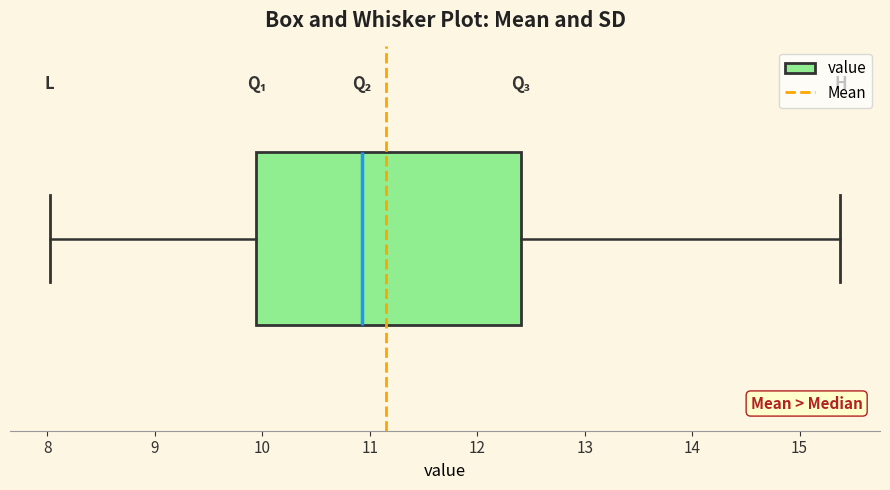

Where does the right whisker of the box end on the x-axis? The values are not printed on the chart, so give them approximately, as read against the axis.

15.4